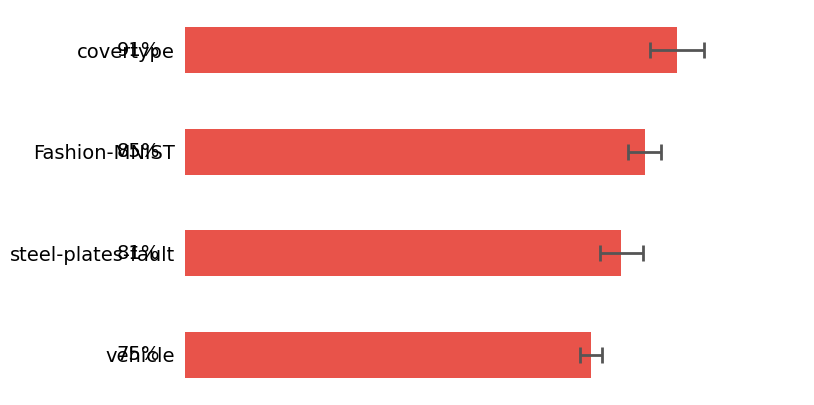

What is the value of the 2nd bar from the left?

0.9